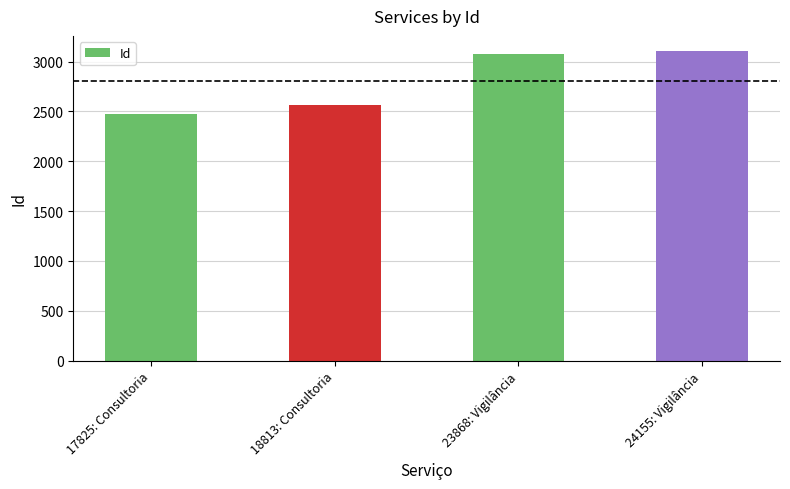

True or false: the data shows 3074 at 23868: Vigilância.

True